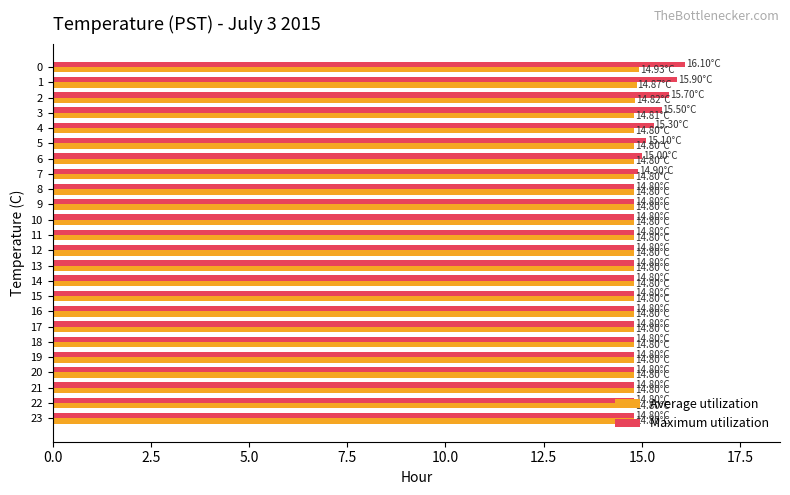

What is the difference between the Maximum utilization values at 2 and 4?

0.4